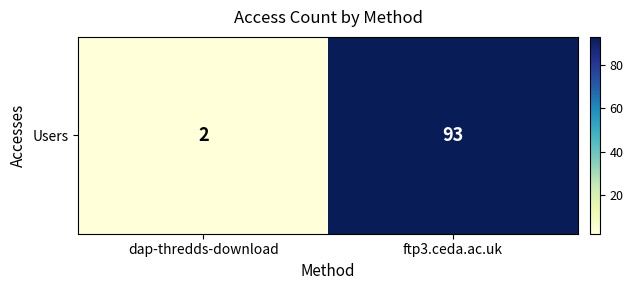

What is the greatest value displayed?

93